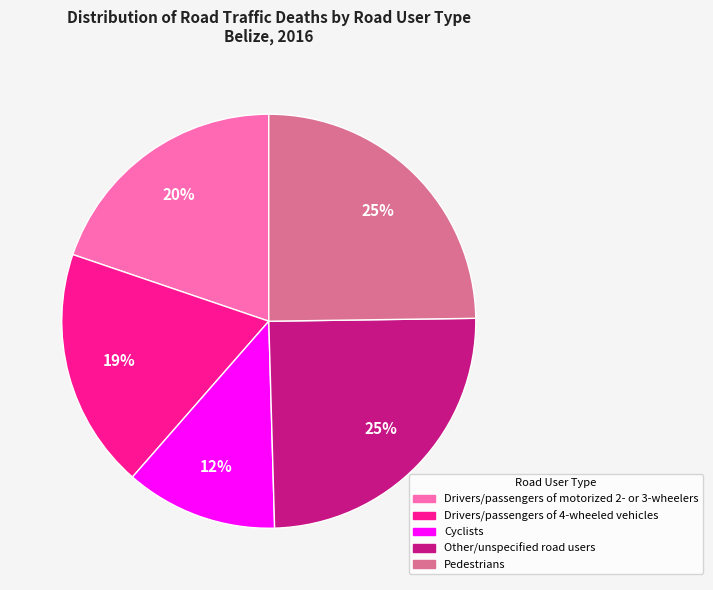

Does any single category account for the majority?

No